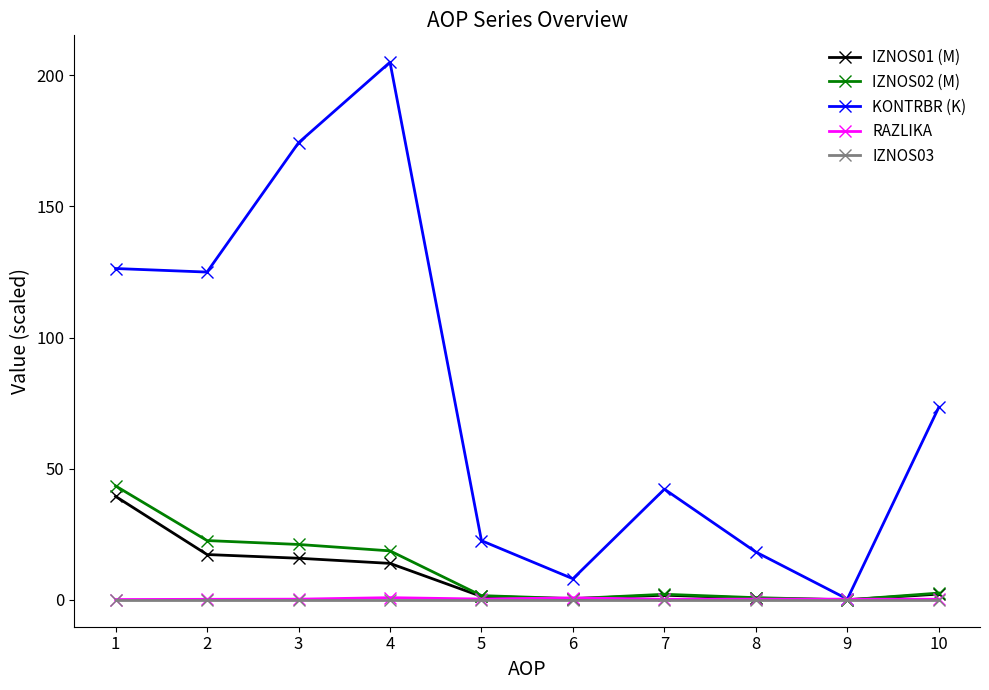

What is the greatest value displayed?

204.9